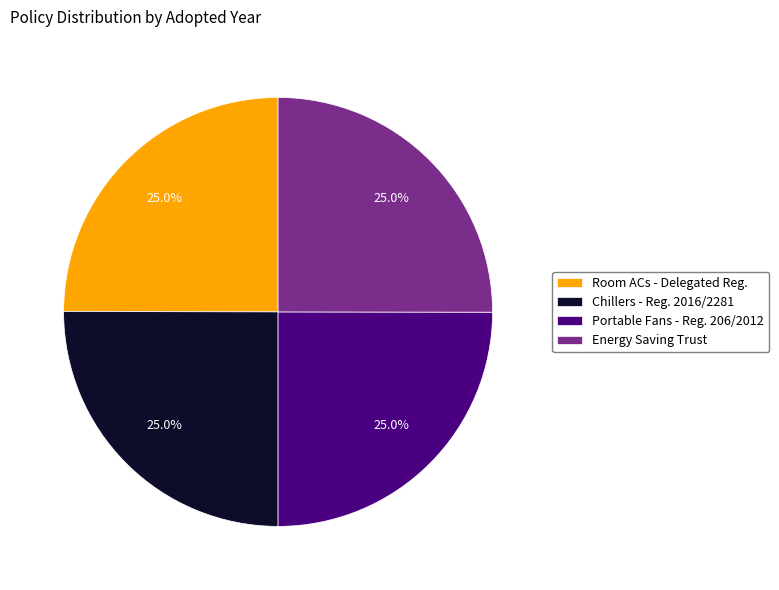

Does any single category account for the majority?

No